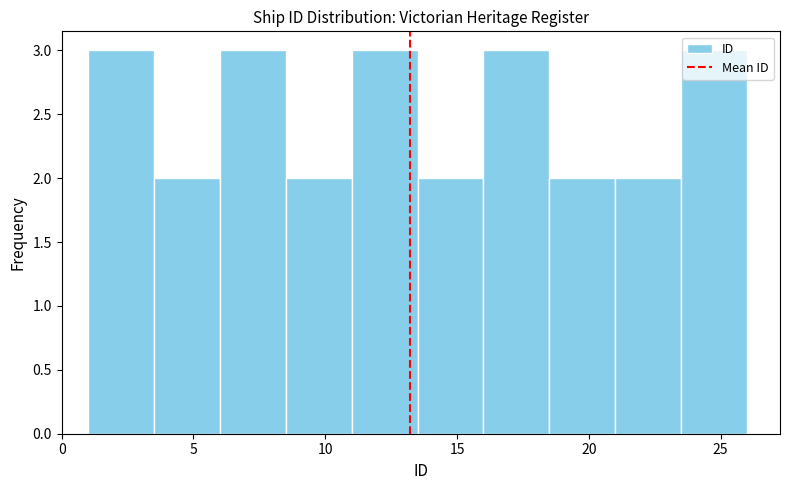

Reading left to right, list every bar in this chart as the range it spans on the x-axis followed by its height. The values are not printed on the chart, so give them approximately, as read against the axis.

1.0 to 3.5: 3
3.5 to 6.0: 2
6.0 to 8.5: 3
8.5 to 11.0: 2
11.0 to 13.5: 3
13.5 to 16.0: 2
16.0 to 18.5: 3
18.5 to 21.0: 2
21.0 to 23.5: 2
23.5 to 26.0: 3